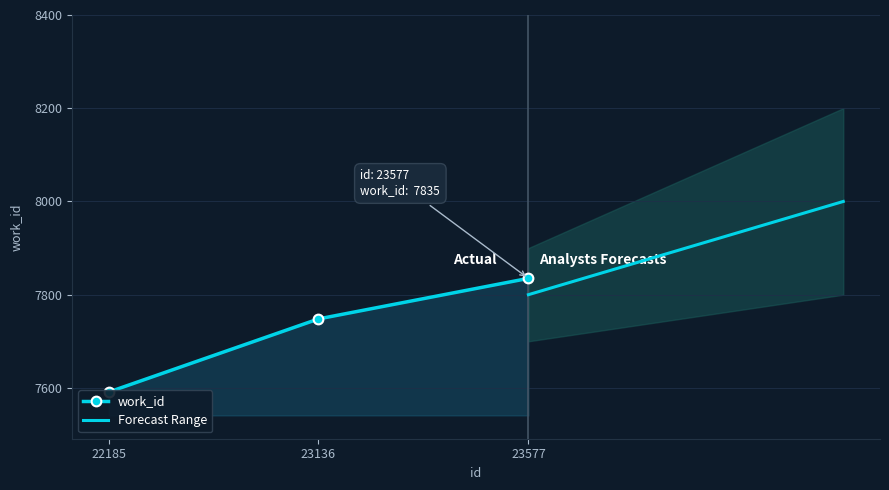

Rank the categories by value from highest to lowest.

23577, 23136, 22185